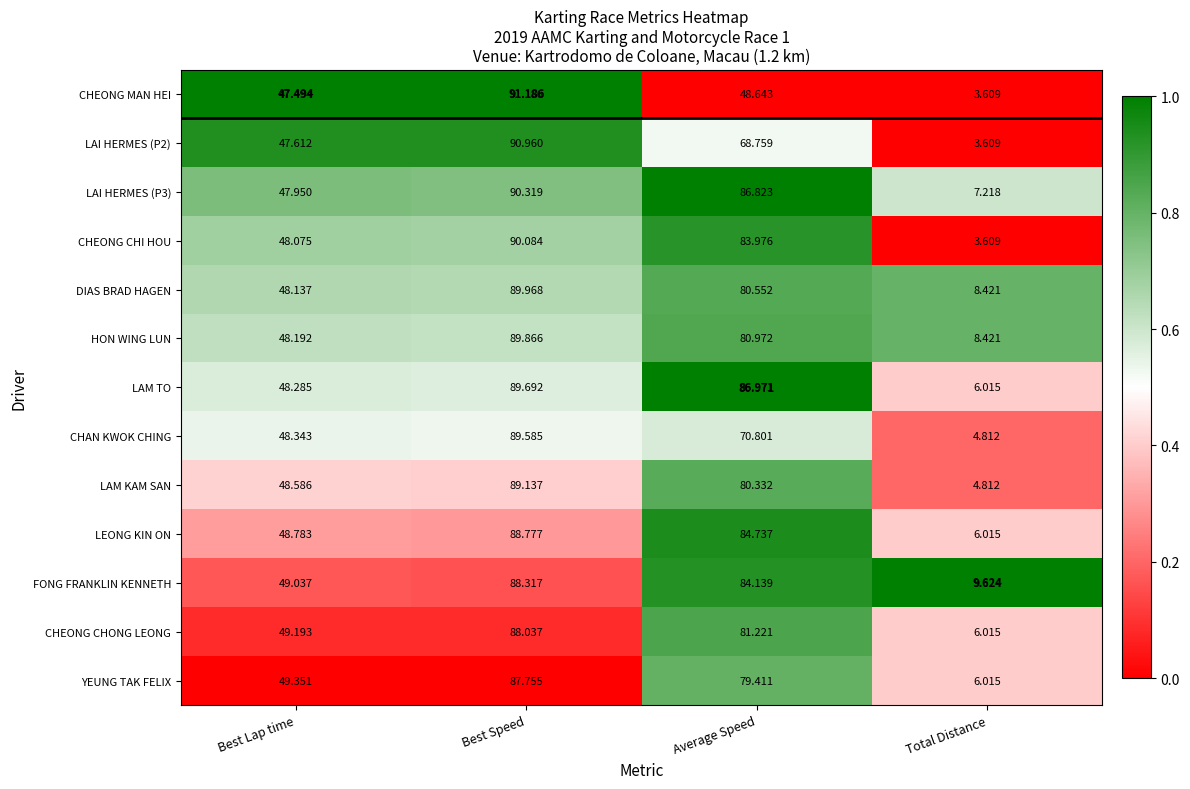

Rank the series by their maximum value, from lowest to highest.

YEUNG TAK FELIX, CHEONG CHONG LEONG, FONG FRANKLIN KENNETH, LEONG KIN ON, LAM KAM SAN, CHAN KWOK CHING, LAM TO, HON WING LUN, DIAS BRAD HAGEN, CHEONG CHI HOU, LAI HERMES (P3), LAI HERMES (P2), CHEONG MAN HEI